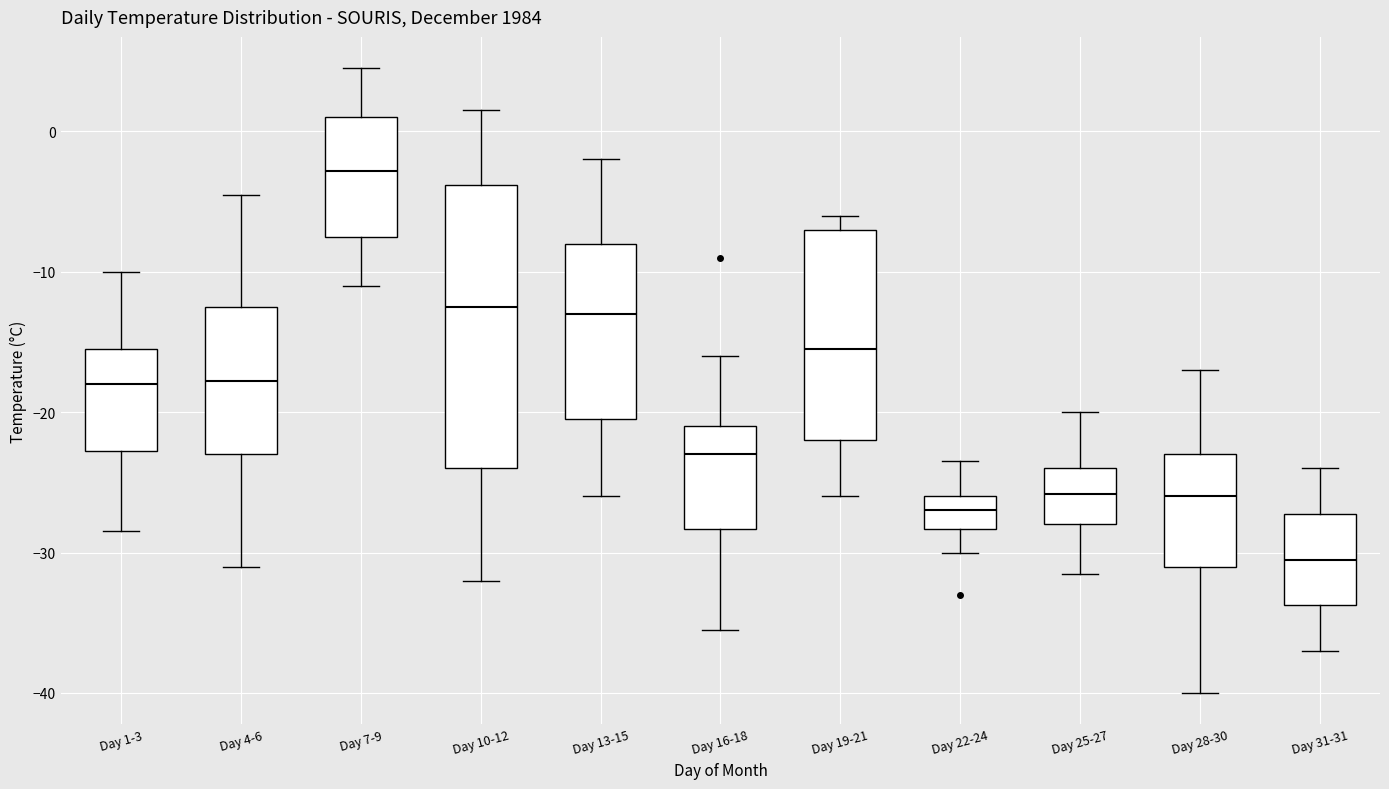

Where does the upper whisker of the box for Day 1-3 end on the y-axis? The values are not printed on the chart, so give them approximately, as read against the axis.

-10